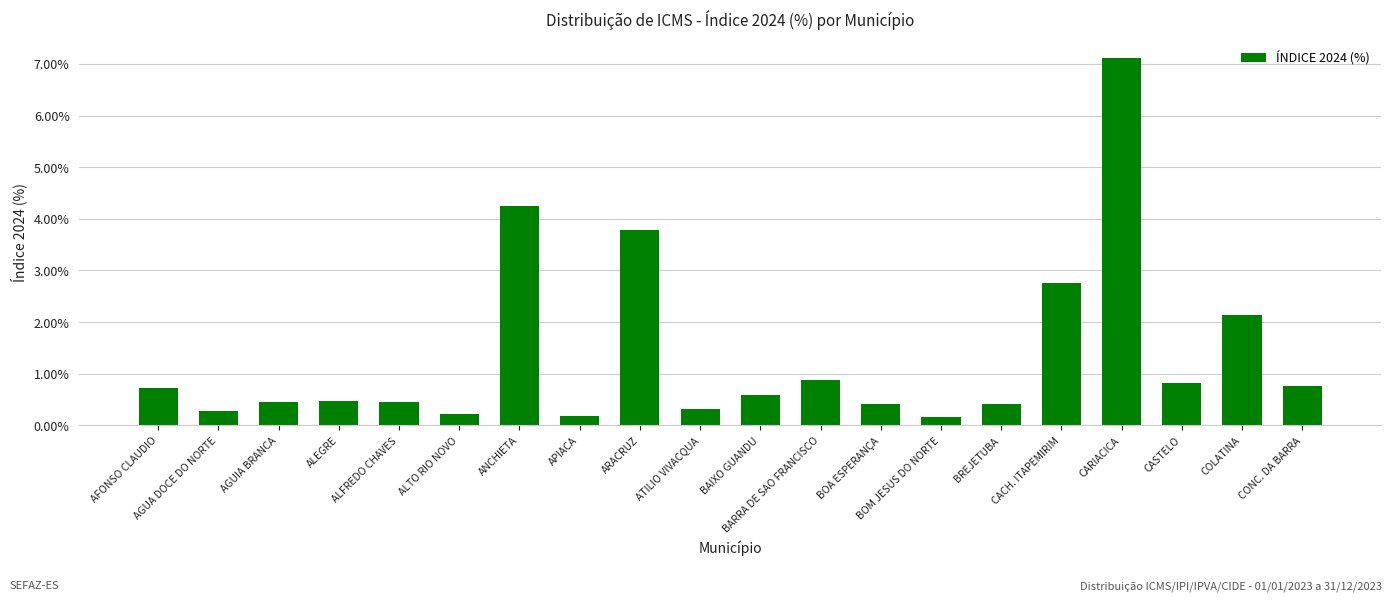

Where is the data nearest to the value 3?

CACH. ITAPEMIRIM